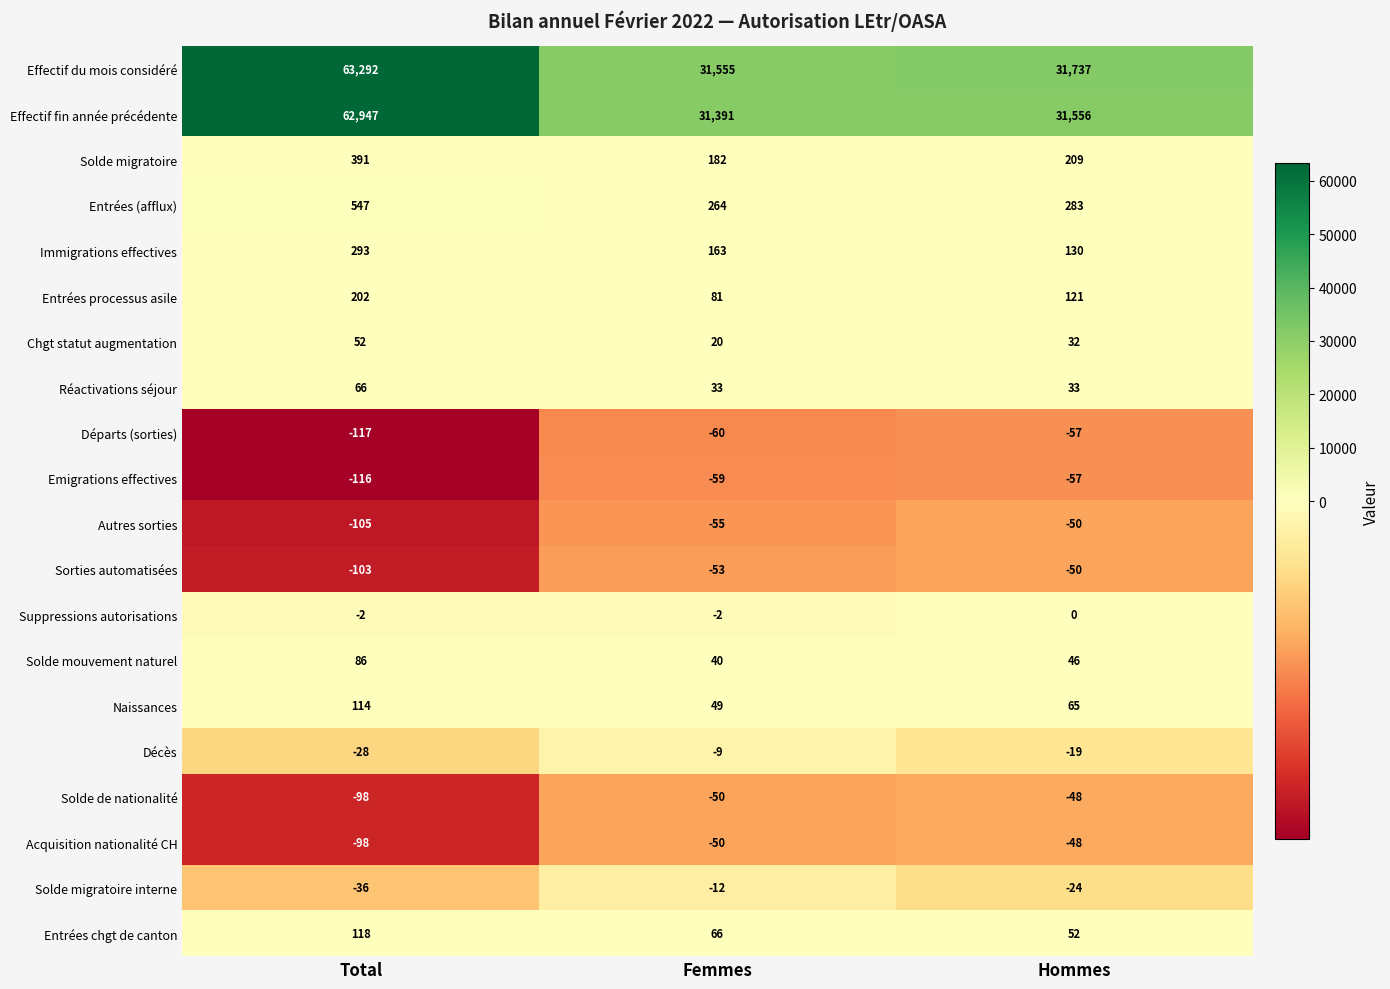

At which label is Suppressions autorisations closest to -1?

Total